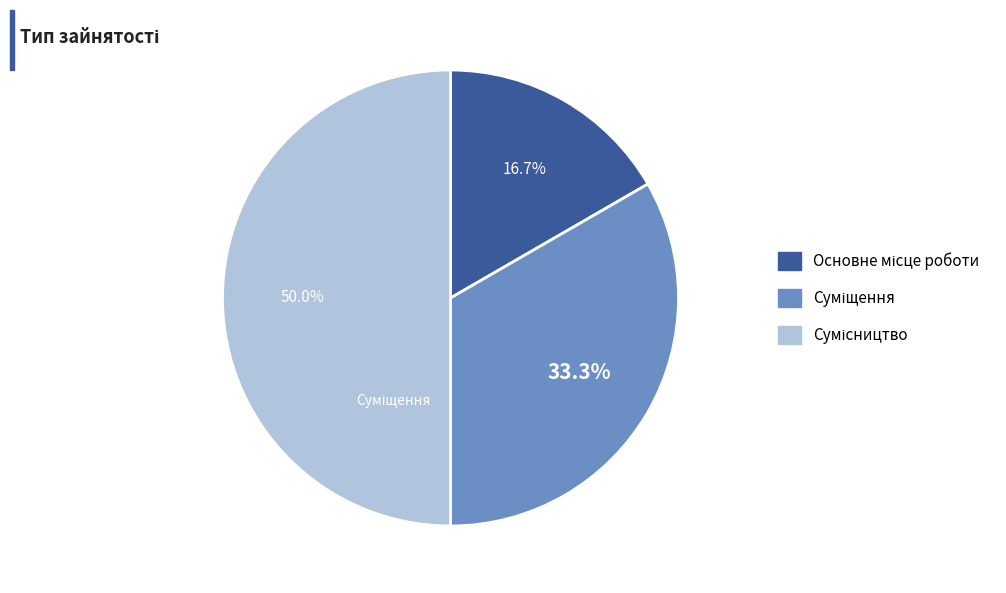

Which has a higher value, Сумісництво or Основне місце роботи?

Сумісництво